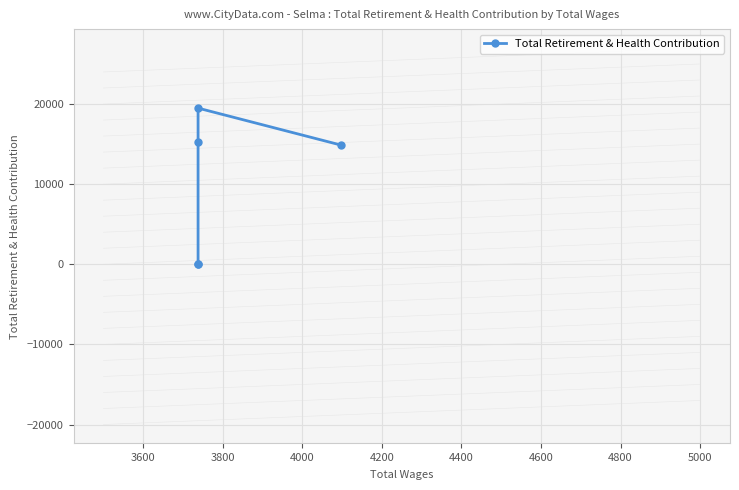

Reading right to left, what are all the values shown in this chart?

14866	19489	15309	67	67